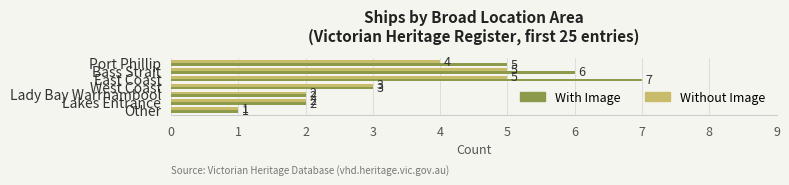

What is the difference between the maximum and minimum values in the With Image series?

6